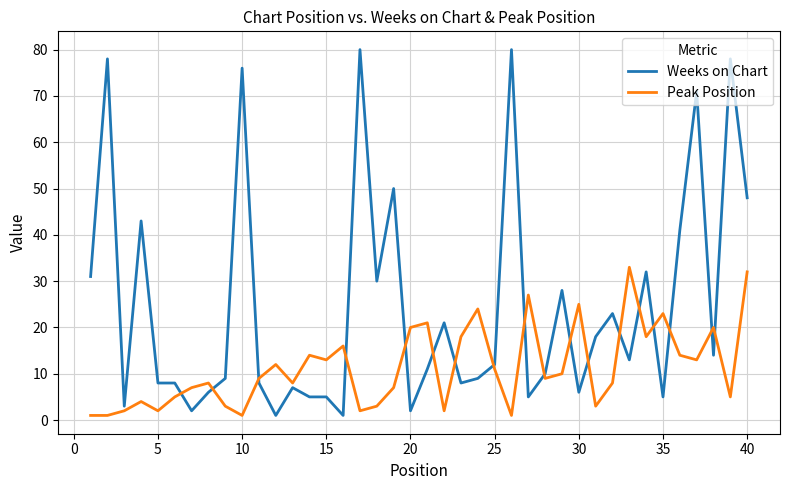

Which series has the largest total across all categories?

Weeks on Chart